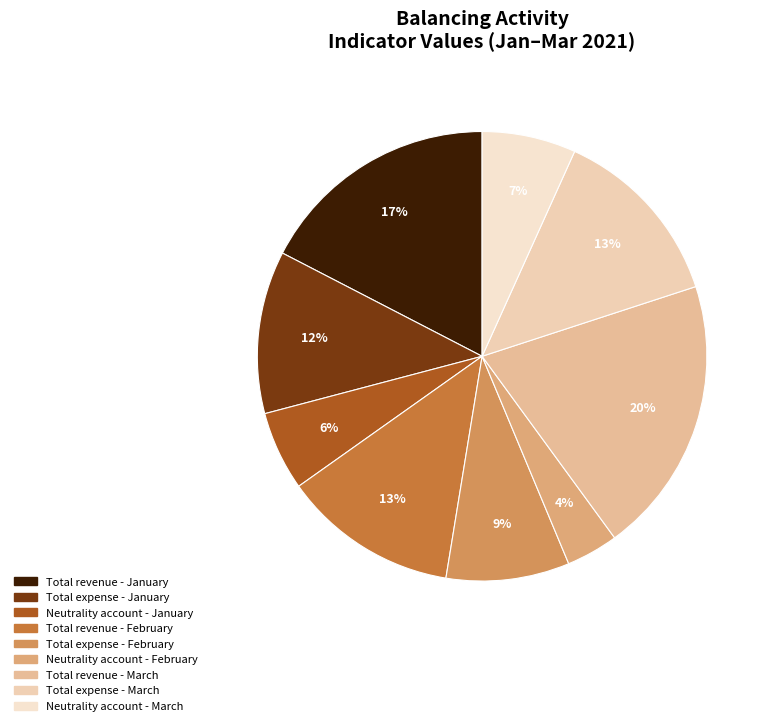

Approximately how many times larger is the value at Neutrality account - March compared to Total expense - January?

0.6